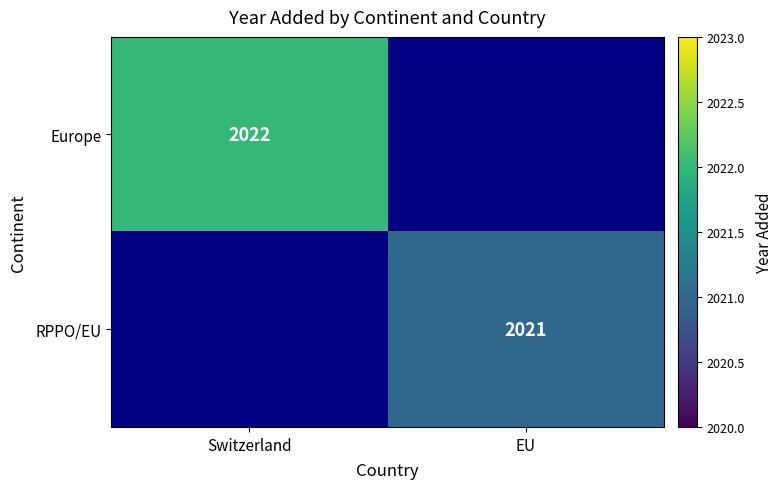

Is it true that Europe equals 2022 at Switzerland?

True